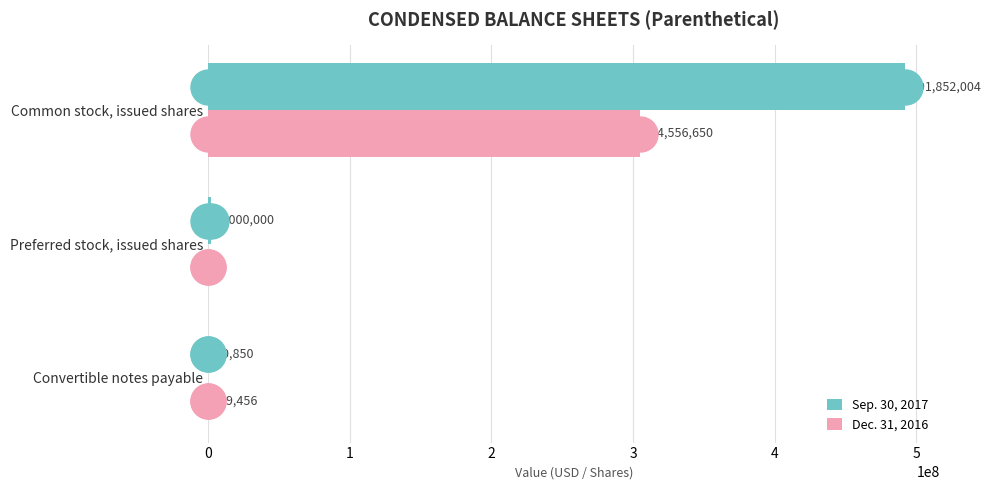

The value of Dec. 31, 2016 at Common stock, issued shares is 547538419. True or false?

False